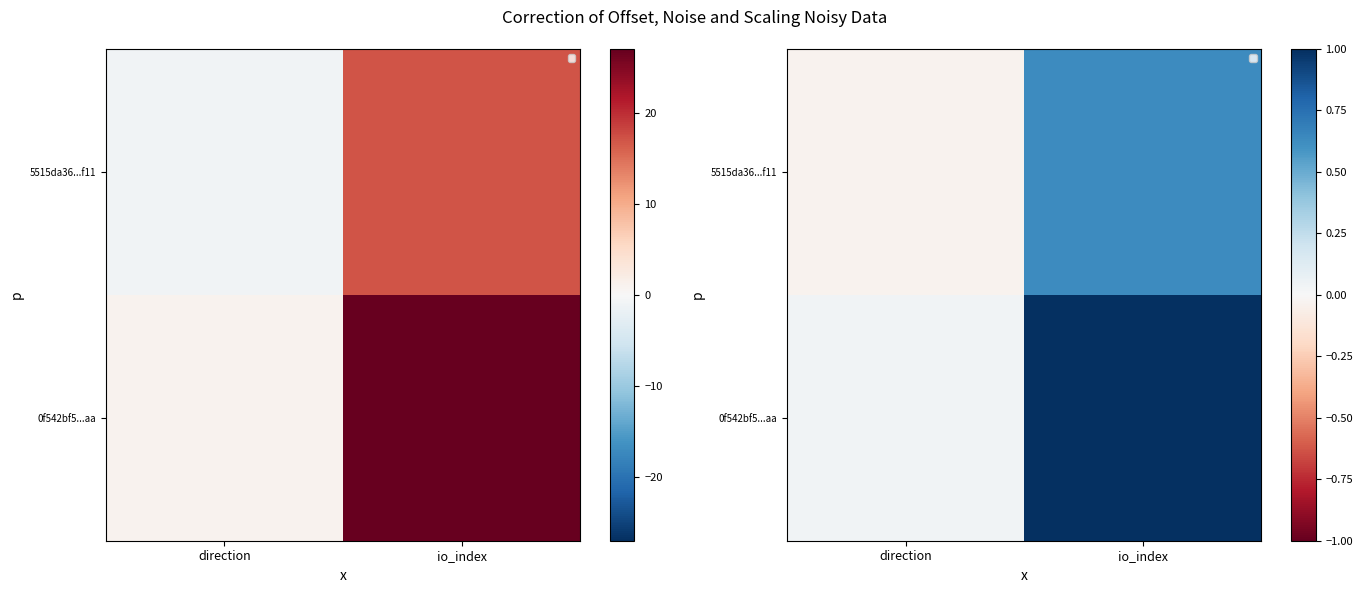

The 0f542bf5...aa series shows 1.5 at io_index. True or false?

False